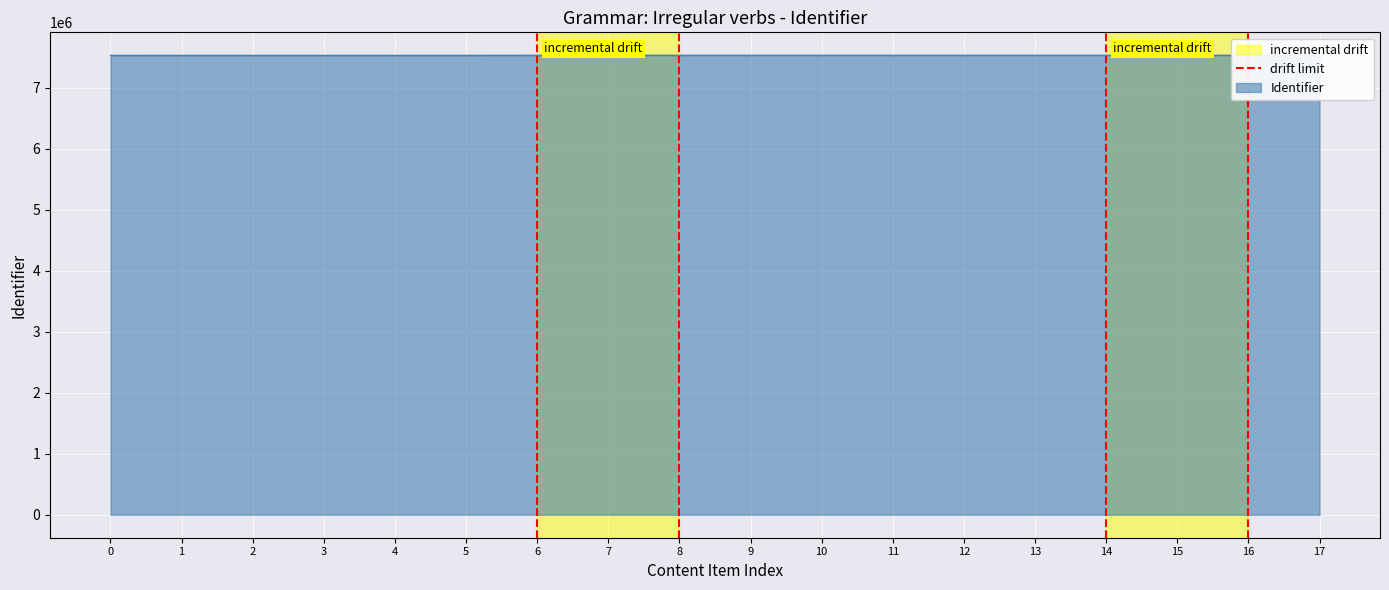

Is it true that the value at 6 is 0?

False